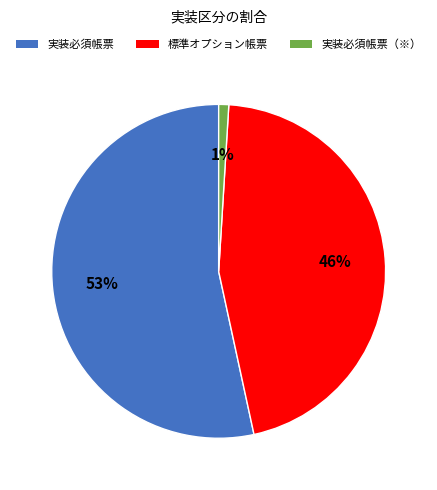

To the nearest percent, what portion does 実装必須帳票（※） represent?

1%